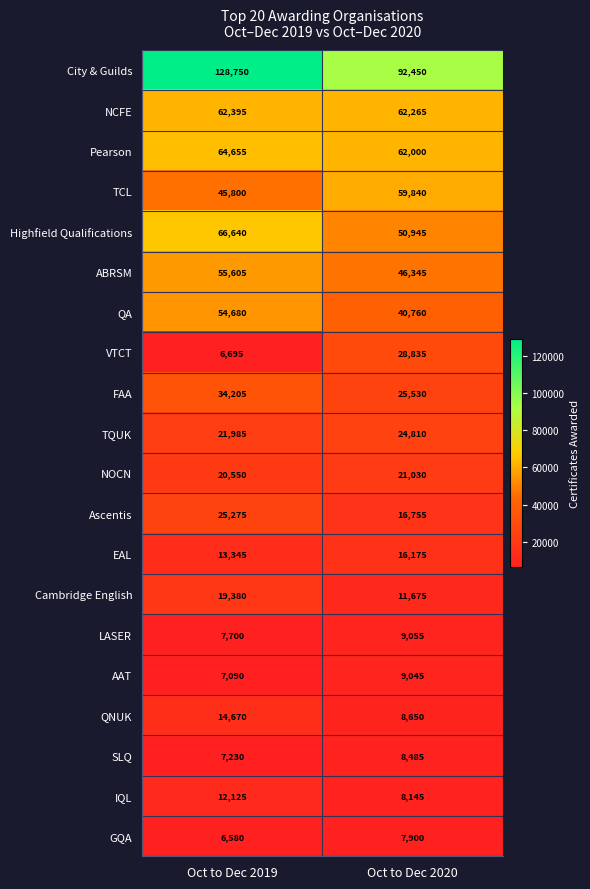

Read the FAA value at Oct to Dec 2019.

34205